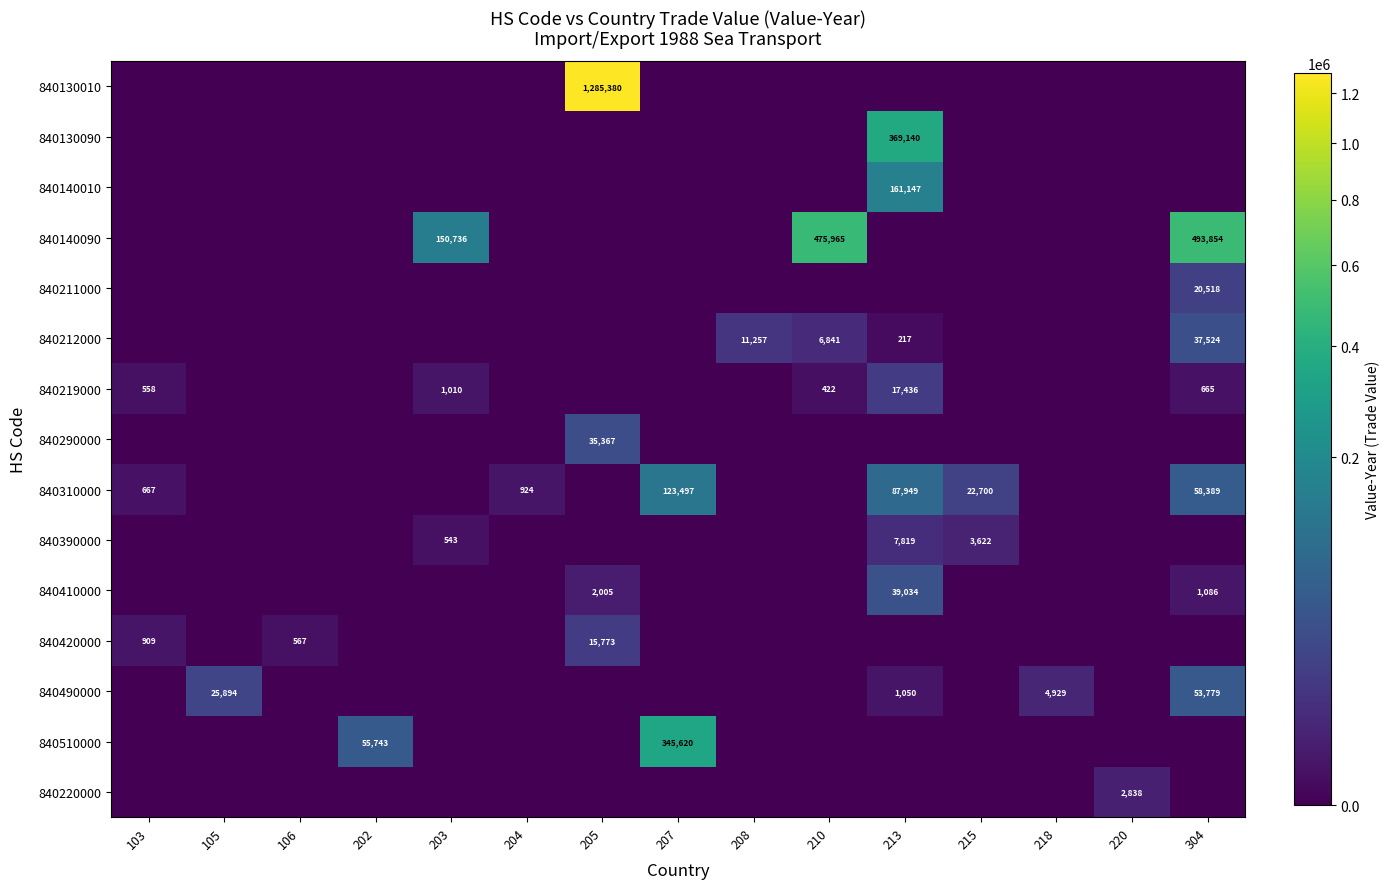

List the series in order of their peak value, highest first.

840130010, 840140090, 840130090, 840510000, 840140010, 840310000, 840490000, 840410000, 840212000, 840290000, 840211000, 840219000, 840420000, 840390000, 840220000